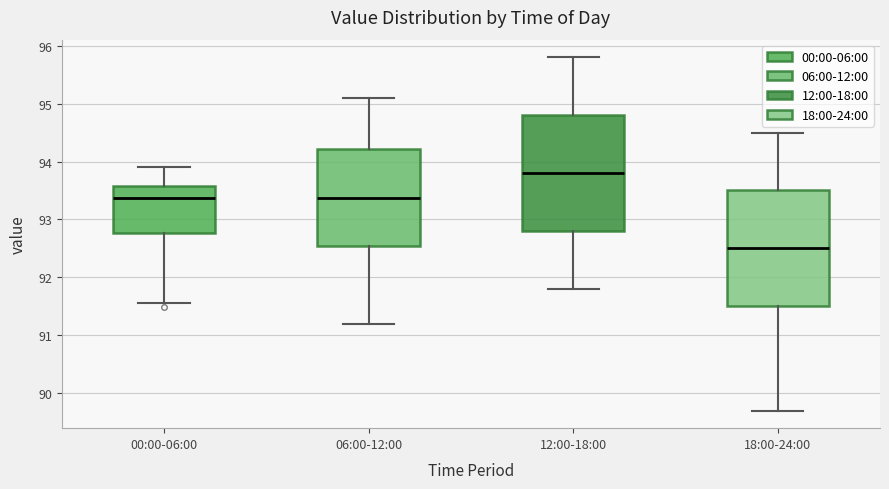

Reading left to right, read every box against the y-axis: the position of its median line, the range the box covers, and the ends of its whiskers. The values are not printed on the chart, so give them approximately, as read against the axis.

00:00-06:00: median 93.4, box 92.8 to 93.6, whiskers 91.6 to 93.9
06:00-12:00: median 93.4, box 92.5 to 94.2, whiskers 91.2 to 95.1
12:00-18:00: median 93.8, box 92.8 to 94.8, whiskers 91.8 to 95.8
18:00-24:00: median 92.5, box 91.5 to 93.5, whiskers 89.7 to 94.5